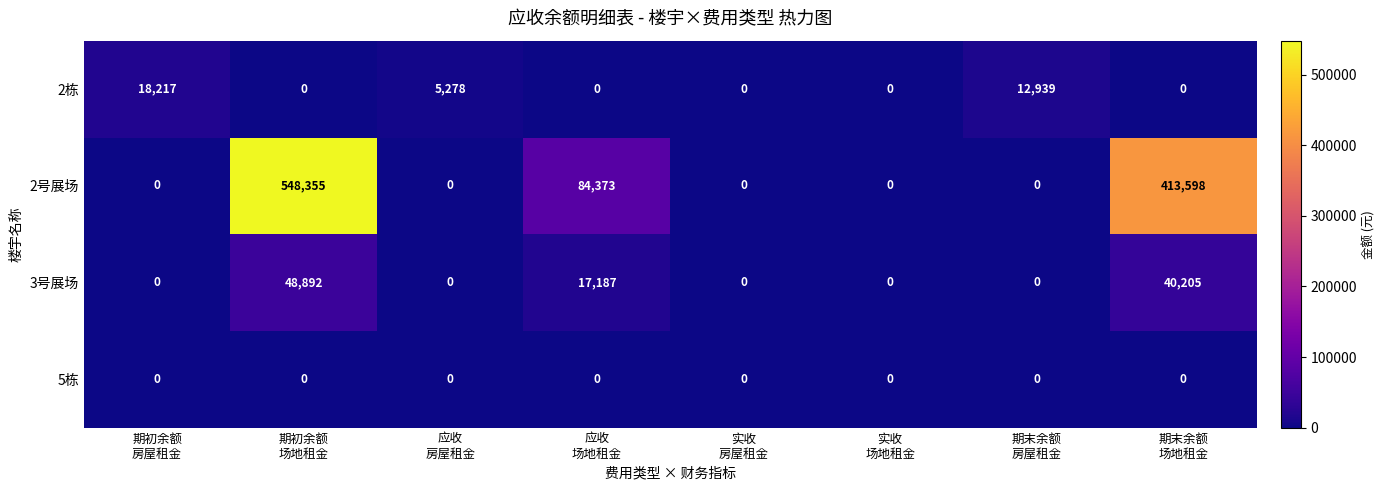

Count the number of categories in the chart.

8